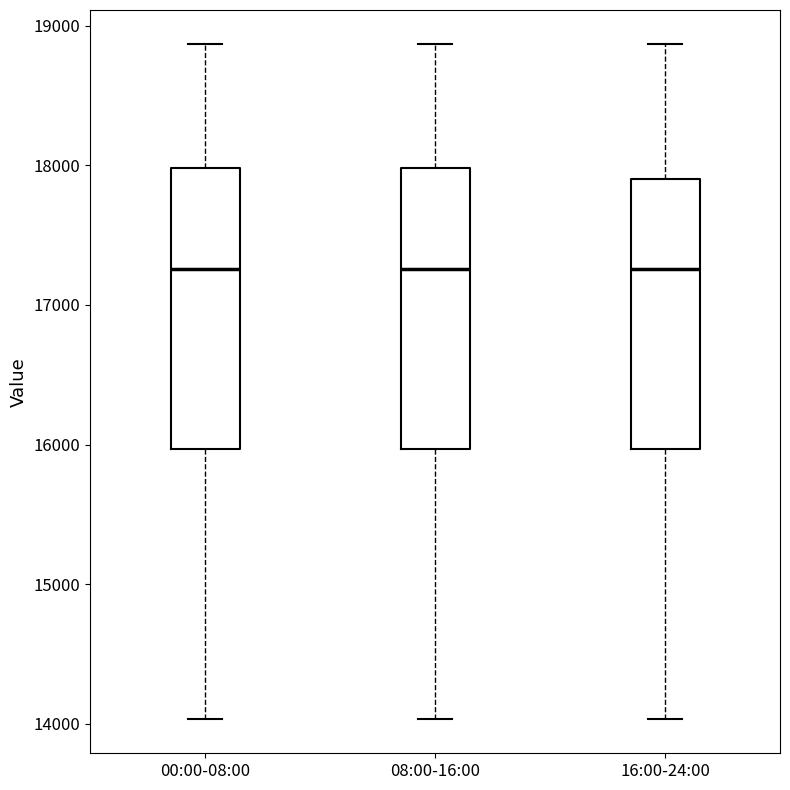

Reading left to right, read every box against the y-axis: the position of its median line, the range the box covers, and the ends of its whiskers. The values are not printed on the chart, so give them approximately, as read against the axis.

00:00-08:00: median 17300, box 16000 to 18000, whiskers 14000 to 18900
08:00-16:00: median 17300, box 16000 to 18000, whiskers 14000 to 18900
16:00-24:00: median 17300, box 16000 to 17900, whiskers 14000 to 18900